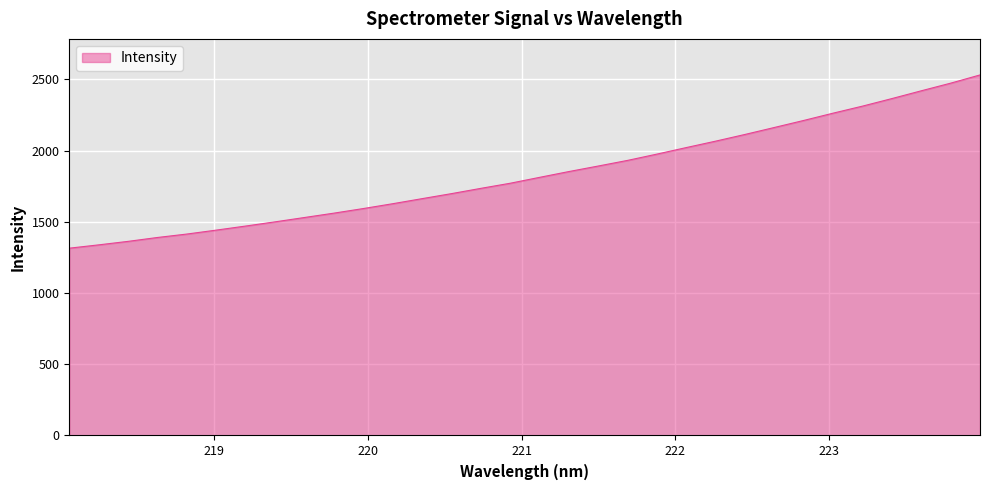

What is the maximum value shown in the chart?

2531.6